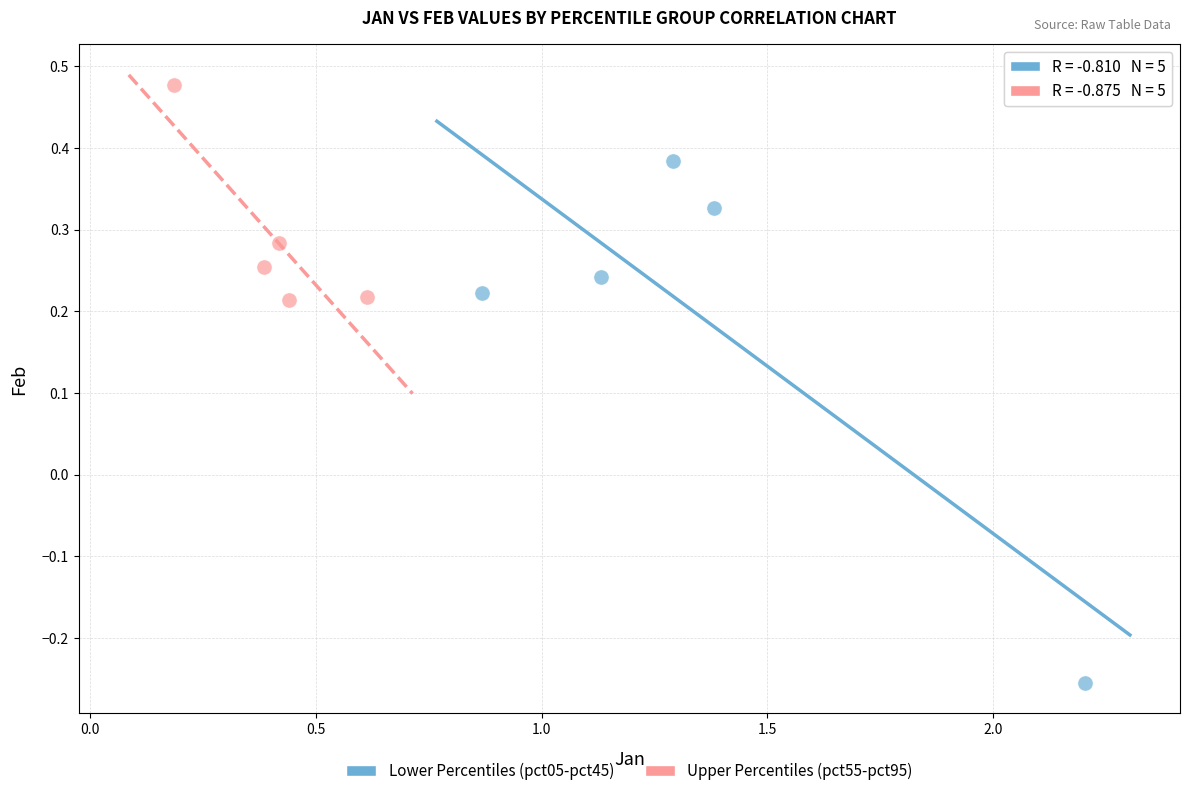

Which series reaches the minimum Y coordinate?

Lower Percentiles (pct05-pct45)